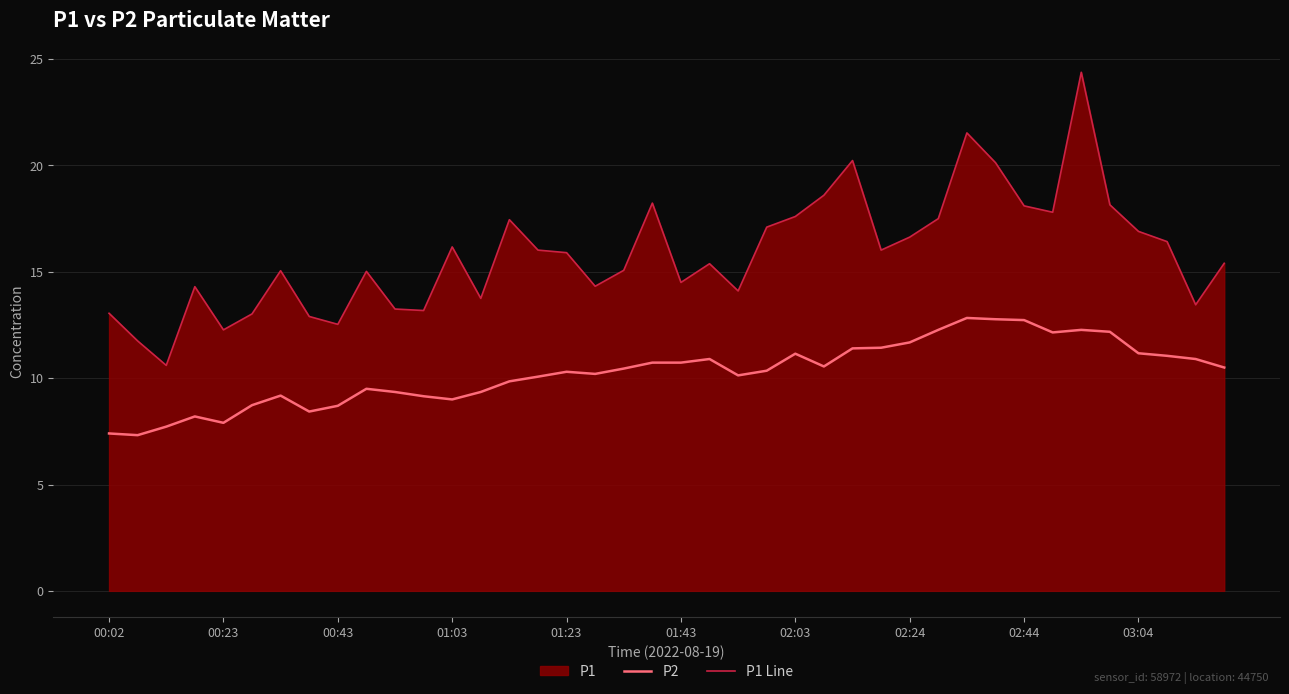

How many values in the P2 series exceed 10?

25